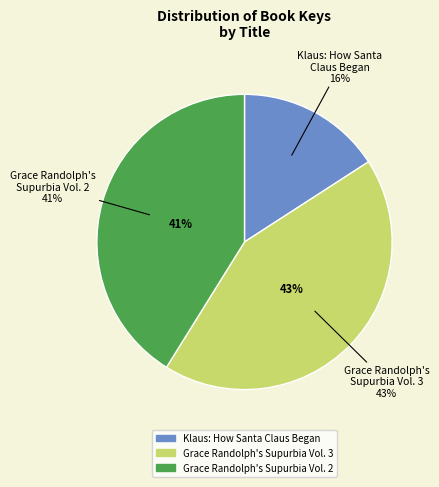

Is there a majority slice in this chart?

No